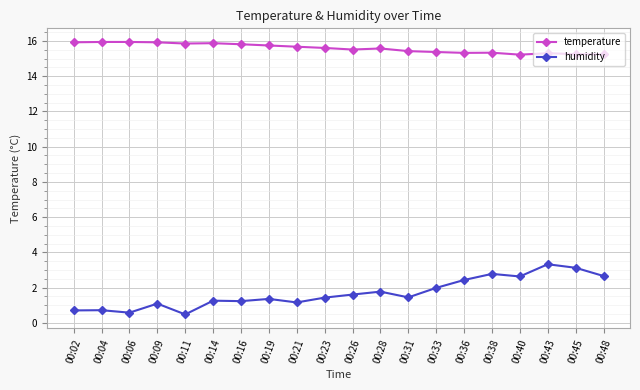

What value does the temperature series have at 00:26?

15.5